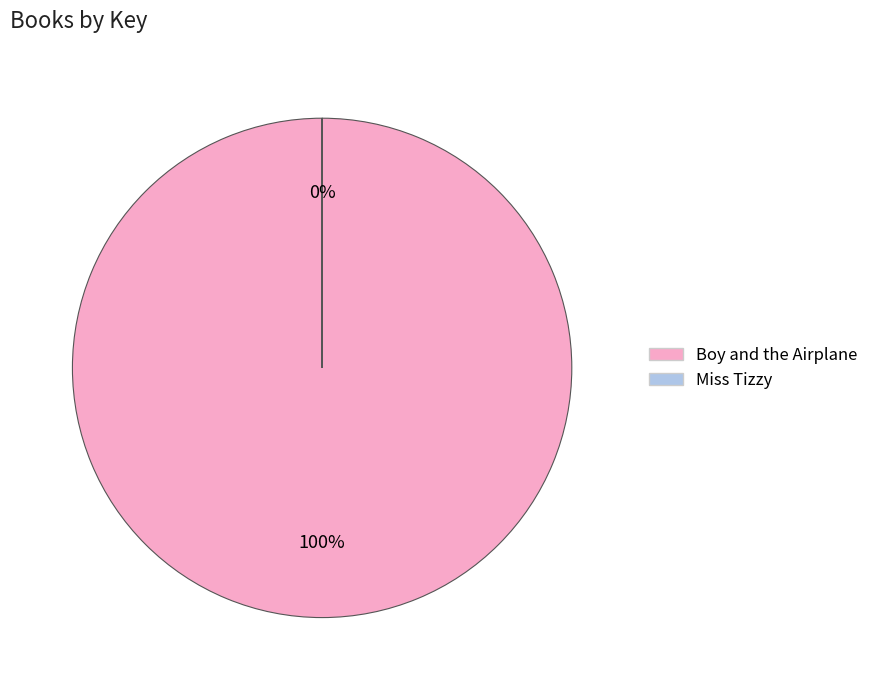

To the nearest percent, what portion does Boy and the Airplane represent?

100%